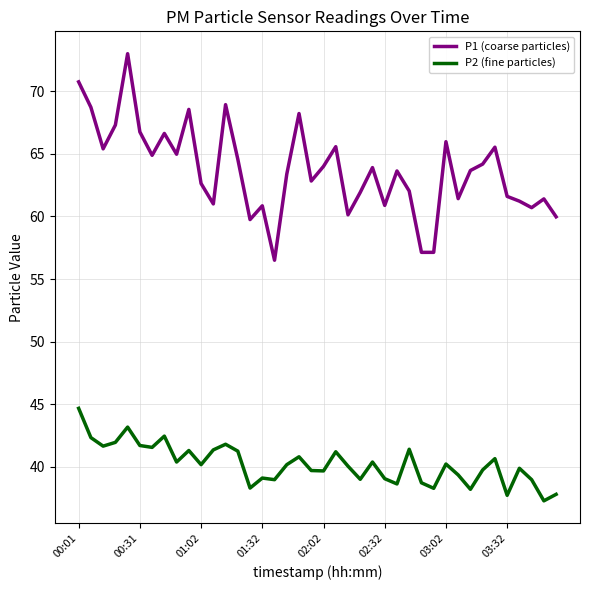

Which series has the largest total across all categories?

P1 (coarse particles)